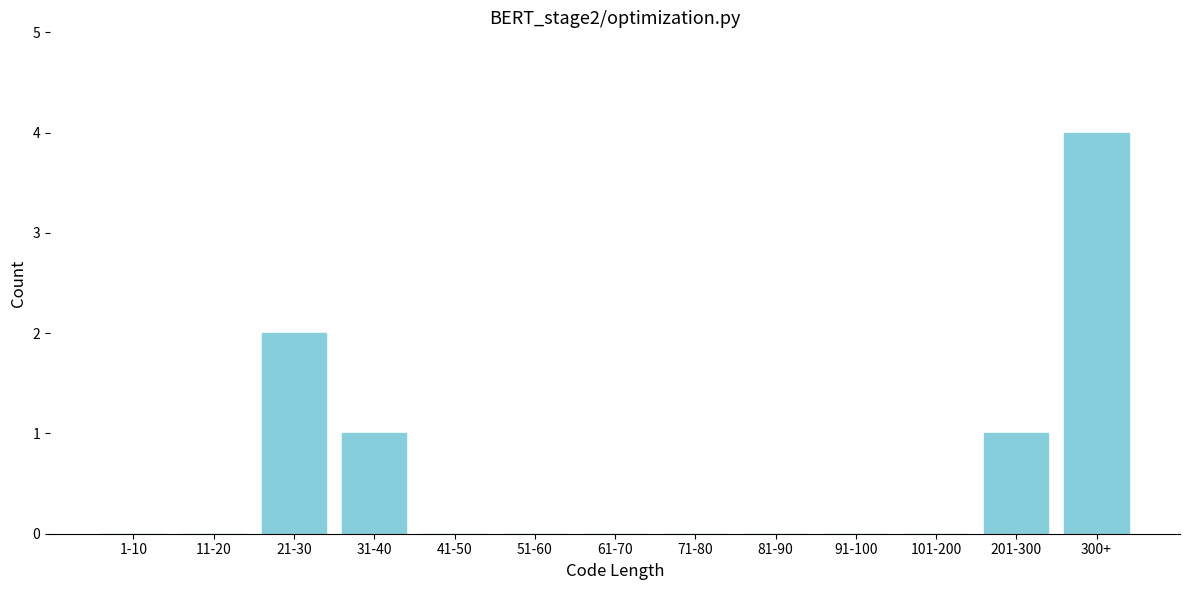

Reading right to left, extract all data points from this chart.

300+=4	201-300=1	101-200=0	91-100=0	81-90=0	71-80=0	61-70=0	51-60=0	41-50=0	31-40=1	21-30=2	11-20=0	1-10=0